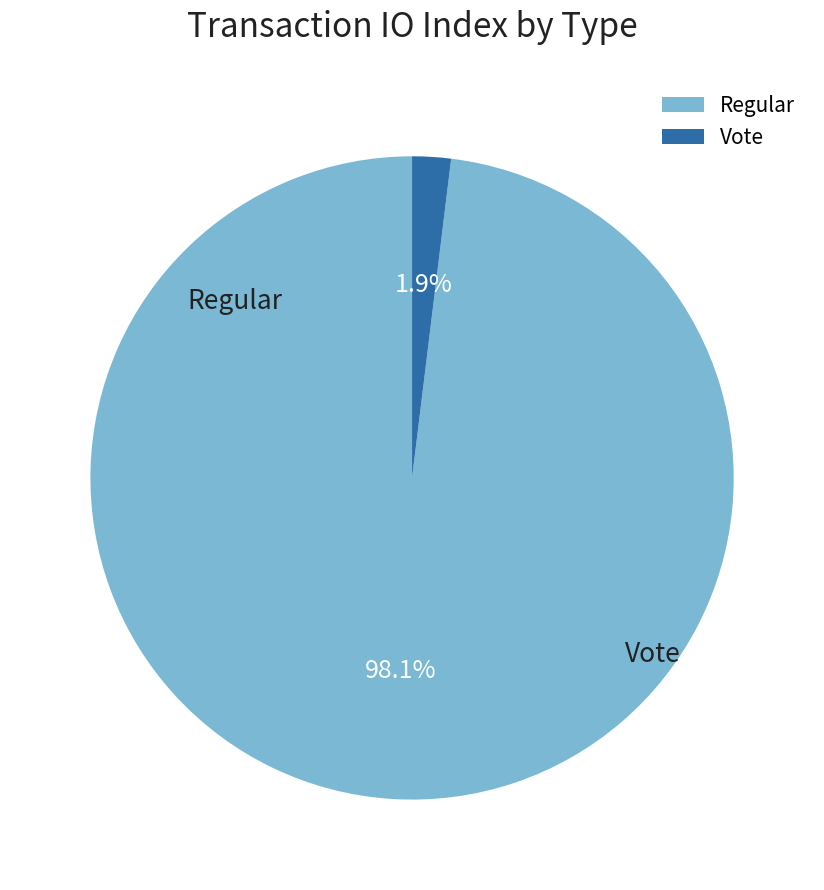

Which slice is the largest?

Regular